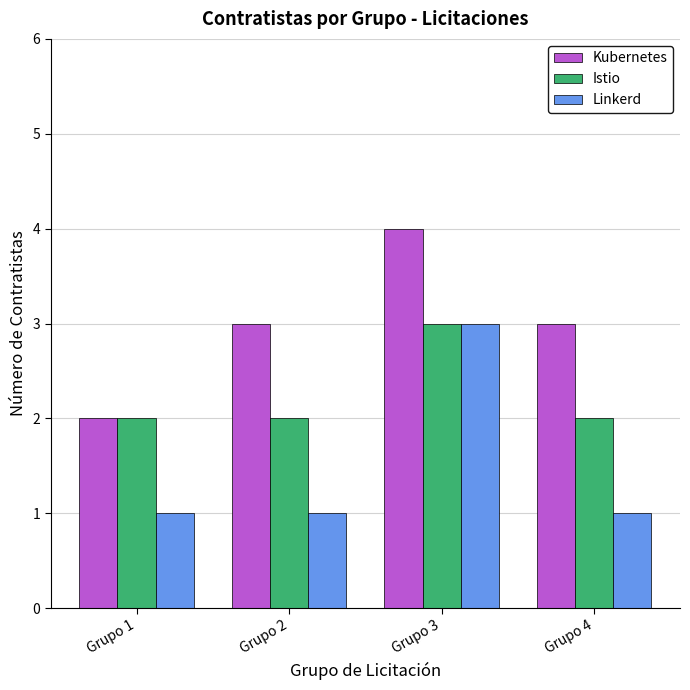

What is the lowest value of the Istio series?

2